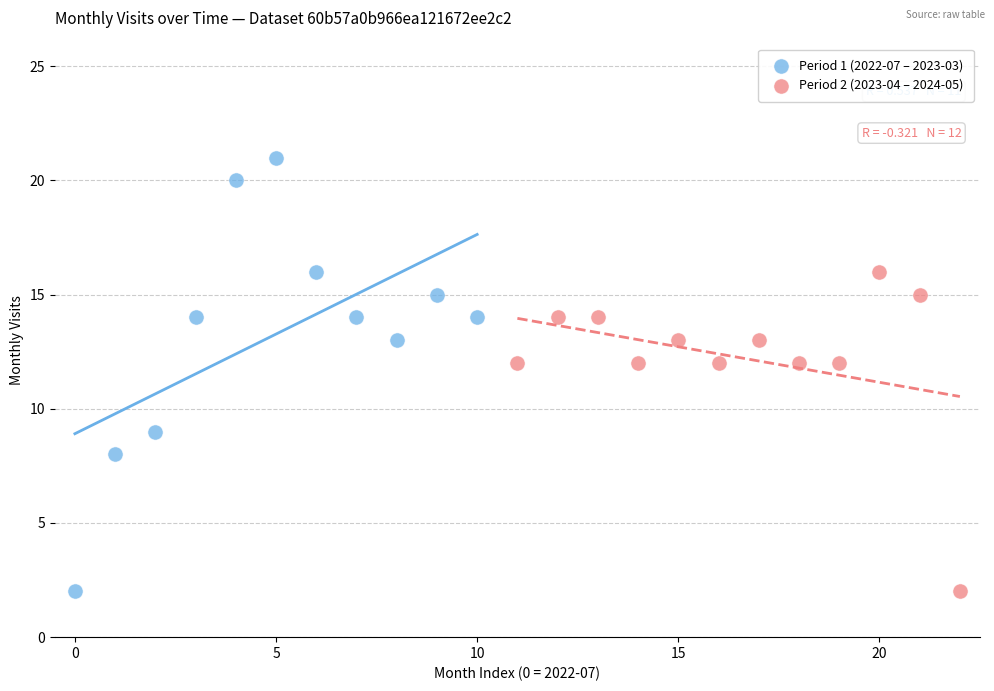

Which series has the widest spread of Y values?

Period 1 (2022-07 – 2023-03)